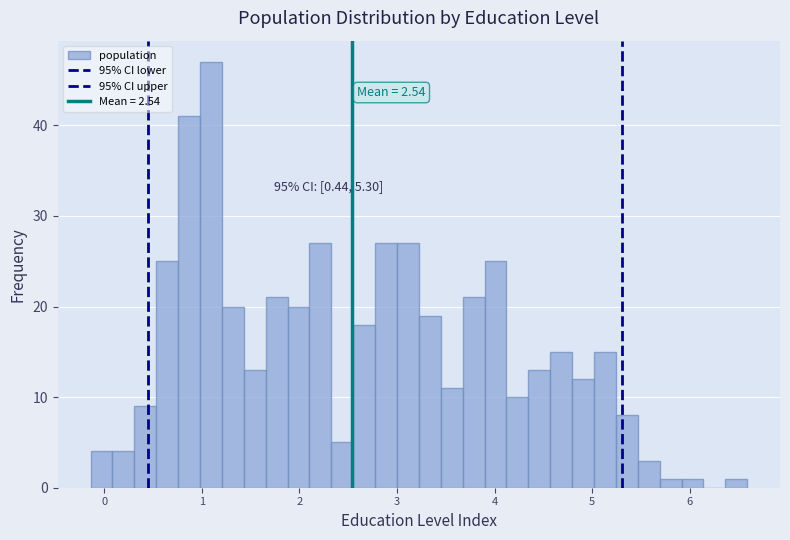

Read against the x-axis, roughly where is the centre of the tallest bar?

1.1